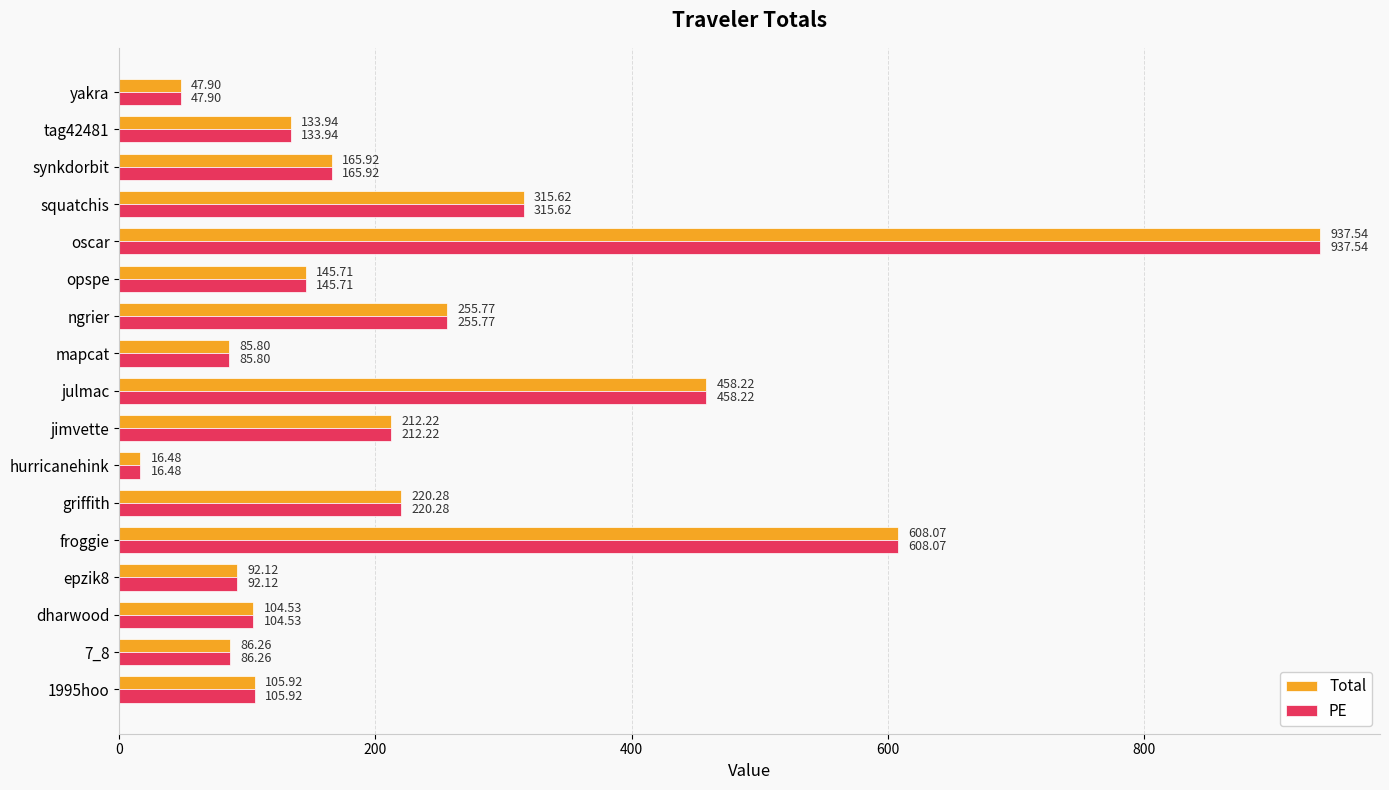

What is the difference between the maximum and minimum values in the Total series?

921.1